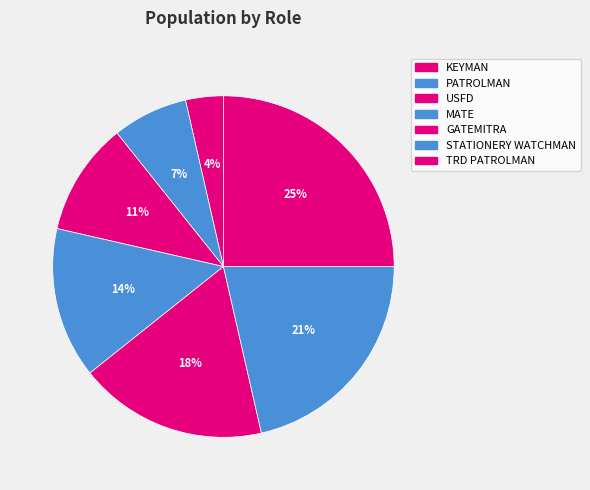

What is the largest slice in the pie chart?

TRD PATROLMAN